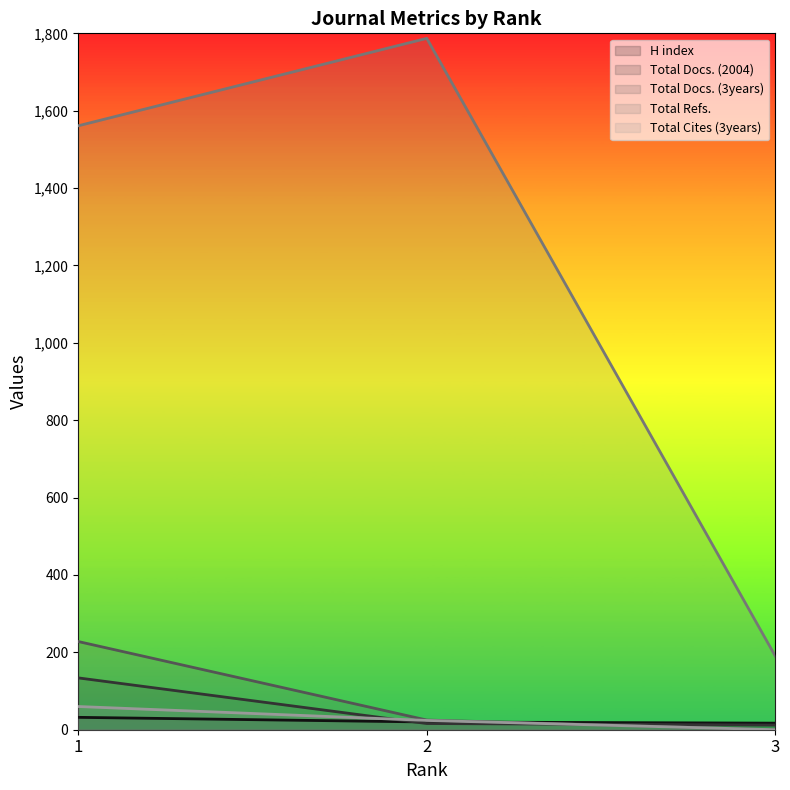

Reading left to right, list all the values displayed in this chart.

H index: 1=32	2=20	3=17
Total Docs. (2004): 1=134	2=16	3=12
Total Docs. (3years): 1=228	2=25	3=0
Total Refs.: 1=1561	2=1787	3=190
Total Cites (3years): 1=60	2=24	3=0